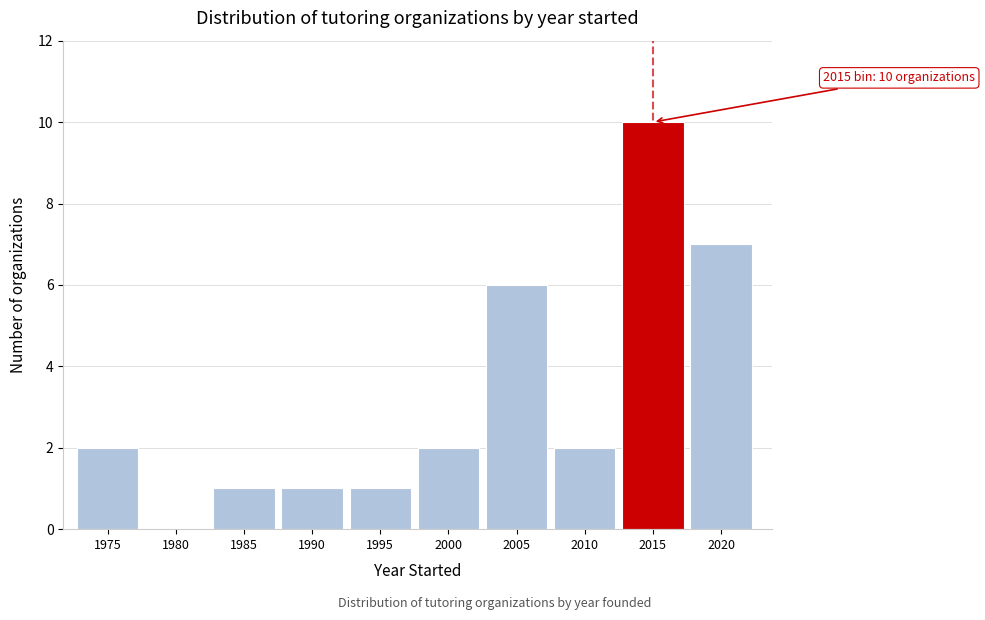

Reading right to left, transcribe all the data shown in this chart.

2020=7	2015=10	2010=2	2005=6	2000=2	1995=1	1990=1	1985=1	1980=0	1975=2